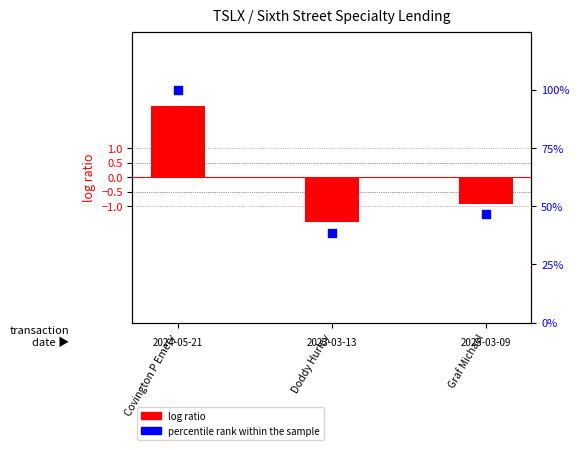

At how many categories does at least one series exceed 96?

1